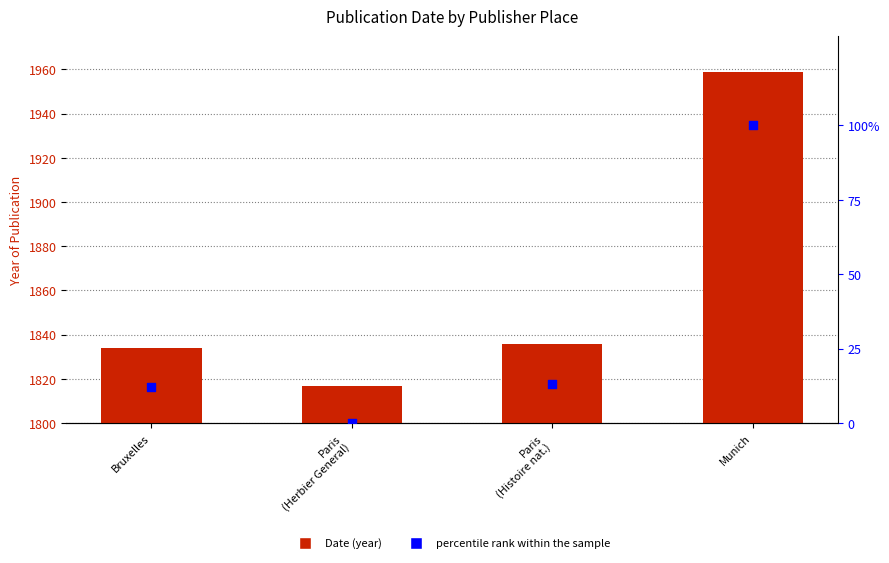

Which series reaches the minimum Y coordinate?

percentile rank within the sample